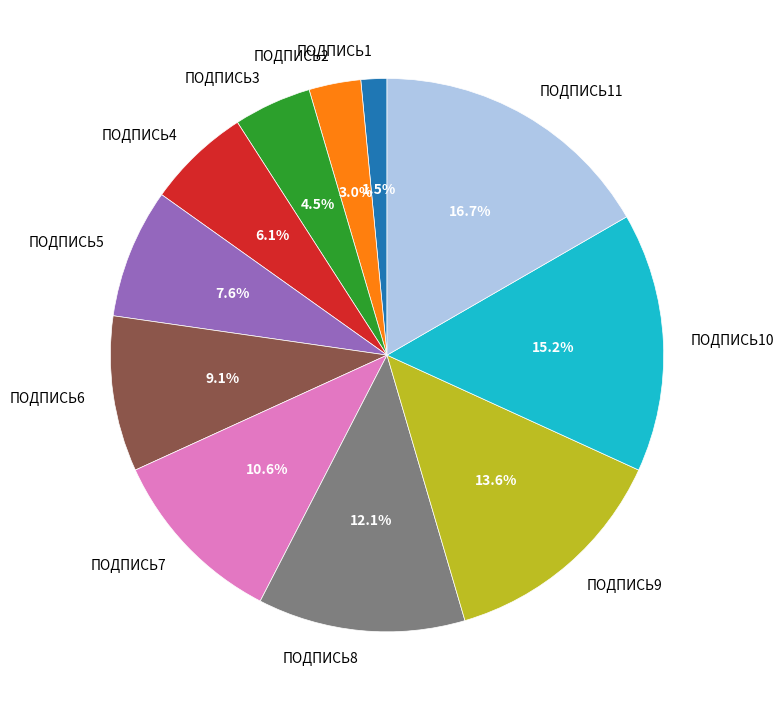

What is the ratio of the value at ПОДПИСЬ10 to the value at ПОДПИСЬ6?

1.7